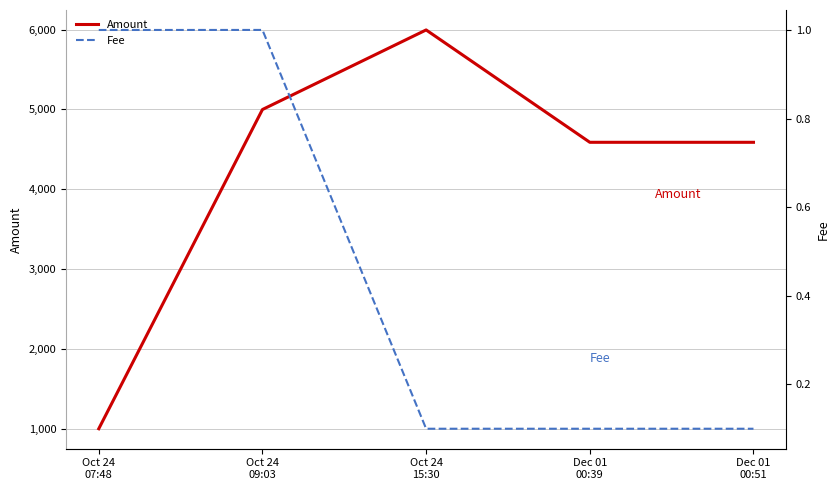

Where is the first local maximum for Fee?

Oct 24
09:03